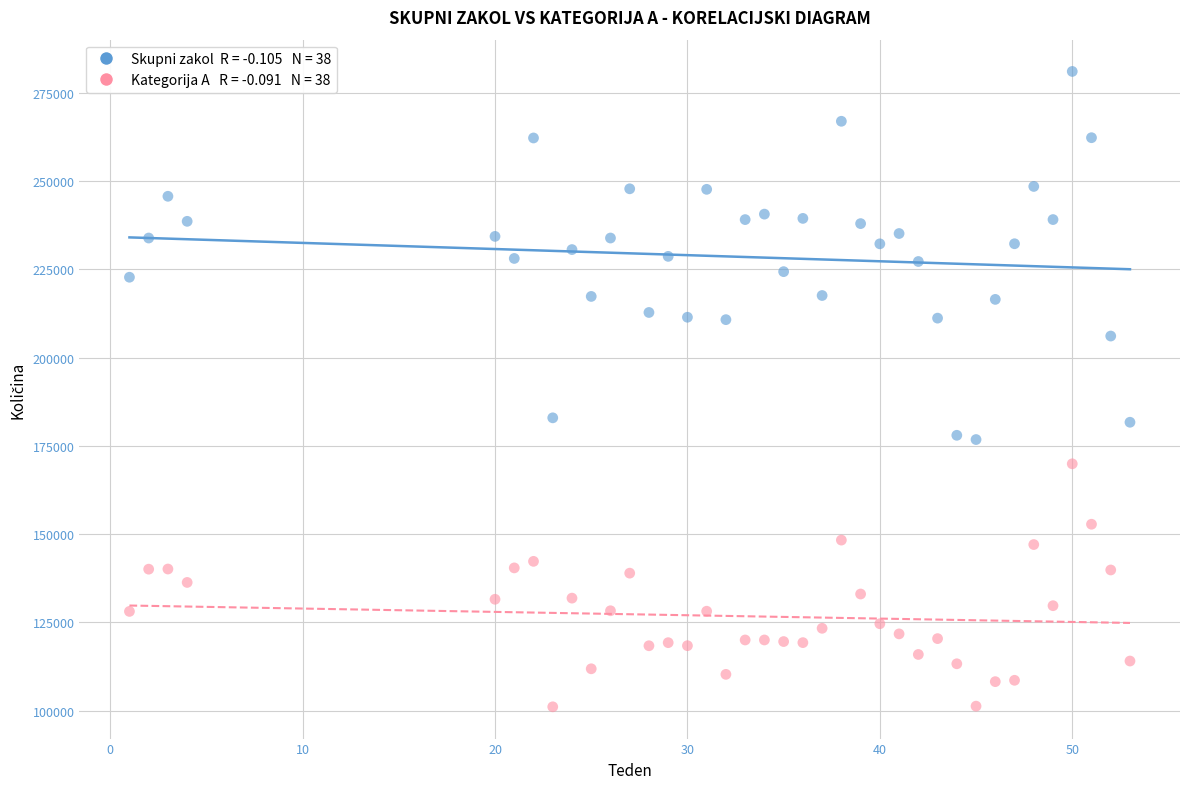

Across all data points, what is the range of Y values (max minus min)?

179961